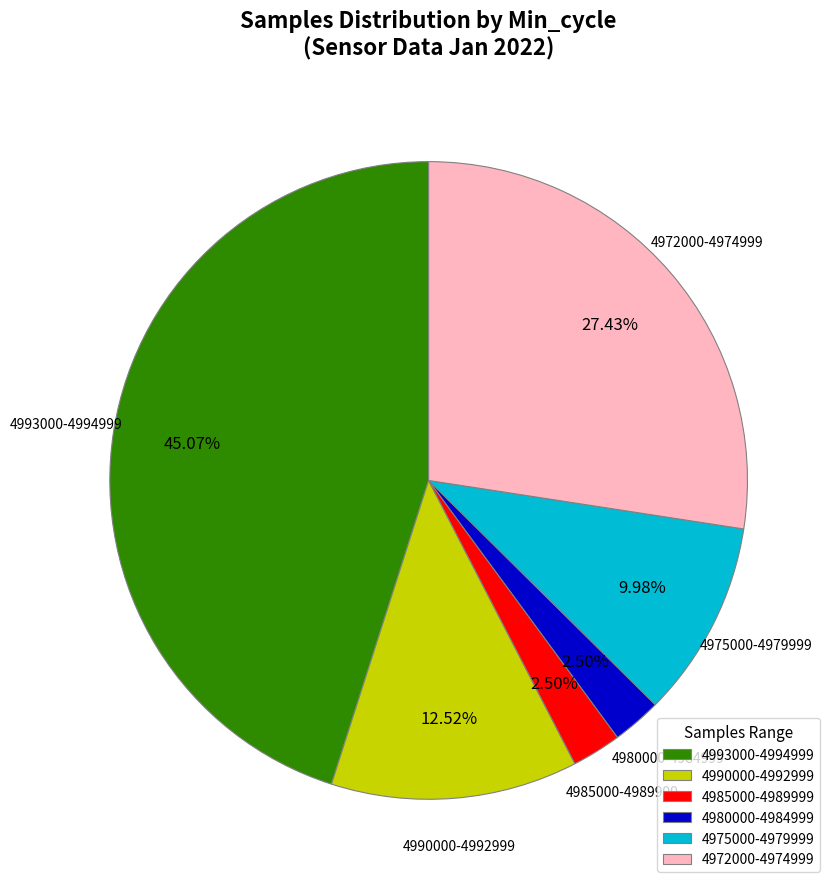

Does 4972000-4974999 account for over 50% of the chart?

No